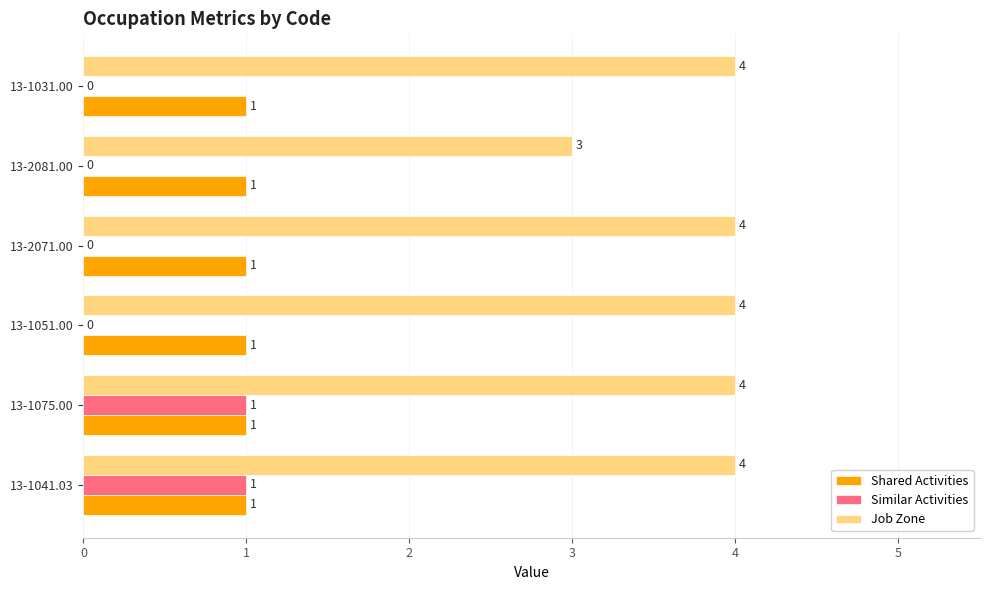

Is it true that Similar Activities equals 0 at 13-1075.00?

False